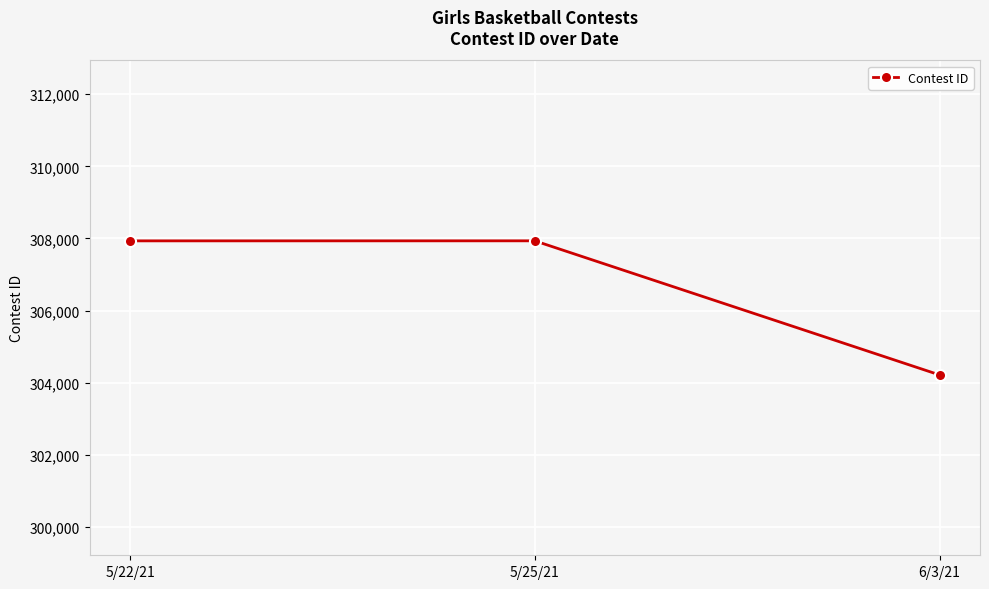

What is the difference between the second highest and minimum values?

3716